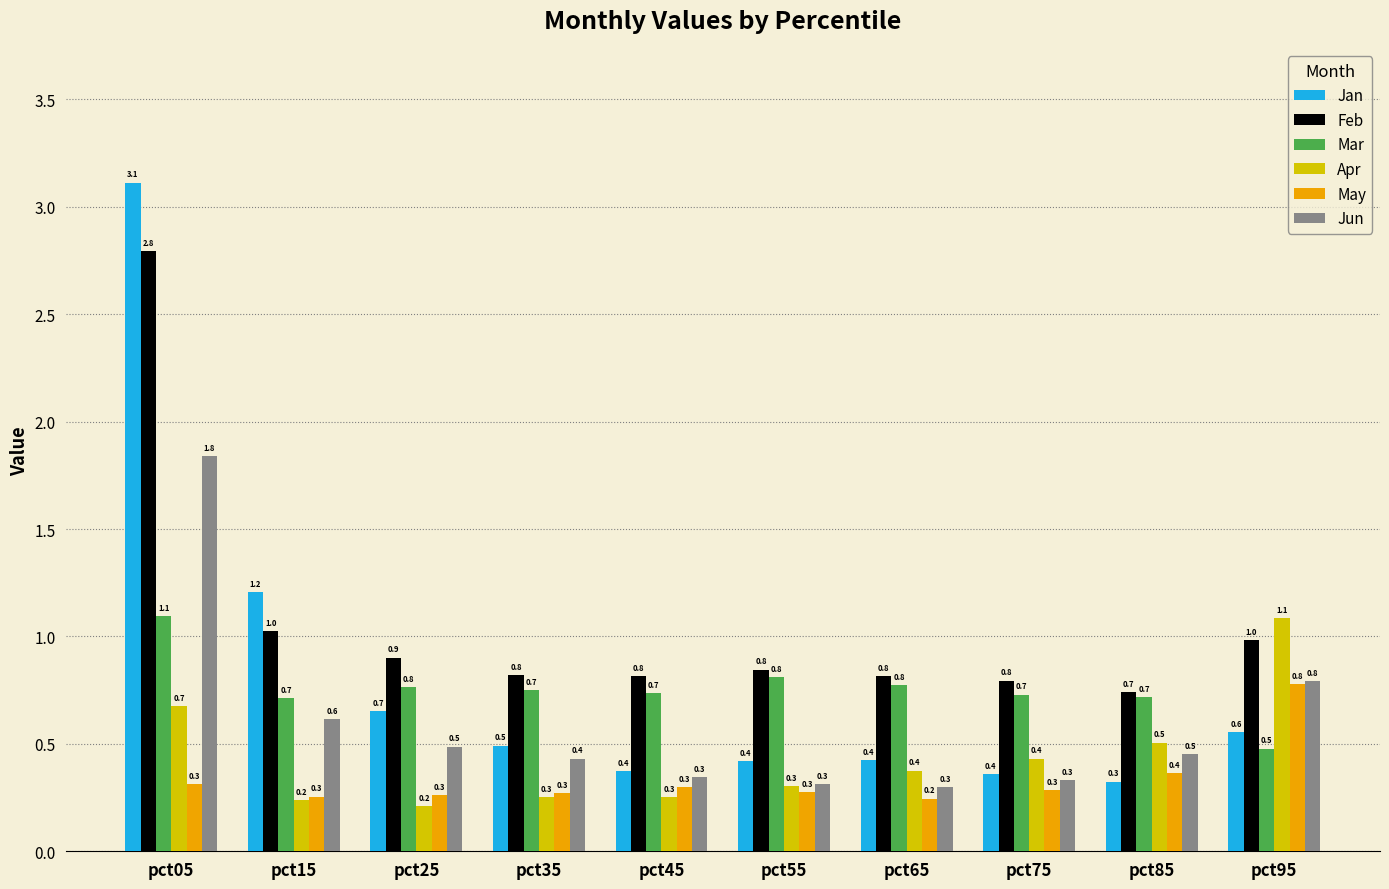

Reading right to left, extract all data points from this chart.

Jan: pct95=0.6	pct85=0.3	pct75=0.4	pct65=0.4	pct55=0.4	pct45=0.4	pct35=0.5	pct25=0.7	pct15=1.2	pct05=3.1
Feb: pct95=1.0	pct85=0.7	pct75=0.8	pct65=0.8	pct55=0.8	pct45=0.8	pct35=0.8	pct25=0.9	pct15=1.0	pct05=2.8
Mar: pct95=0.5	pct85=0.7	pct75=0.7	pct65=0.8	pct55=0.8	pct45=0.7	pct35=0.7	pct25=0.8	pct15=0.7	pct05=1.1
Apr: pct95=1.1	pct85=0.5	pct75=0.4	pct65=0.4	pct55=0.3	pct45=0.3	pct35=0.3	pct25=0.2	pct15=0.2	pct05=0.7
May: pct95=0.8	pct85=0.4	pct75=0.3	pct65=0.2	pct55=0.3	pct45=0.3	pct35=0.3	pct25=0.3	pct15=0.3	pct05=0.3
Jun: pct95=0.8	pct85=0.5	pct75=0.3	pct65=0.3	pct55=0.3	pct45=0.3	pct35=0.4	pct25=0.5	pct15=0.6	pct05=1.8